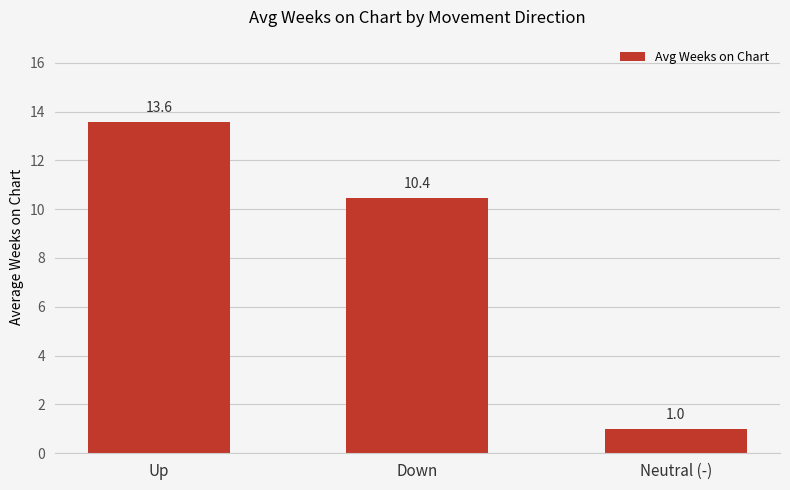

What is the label of the 2nd bar from the right?

Down